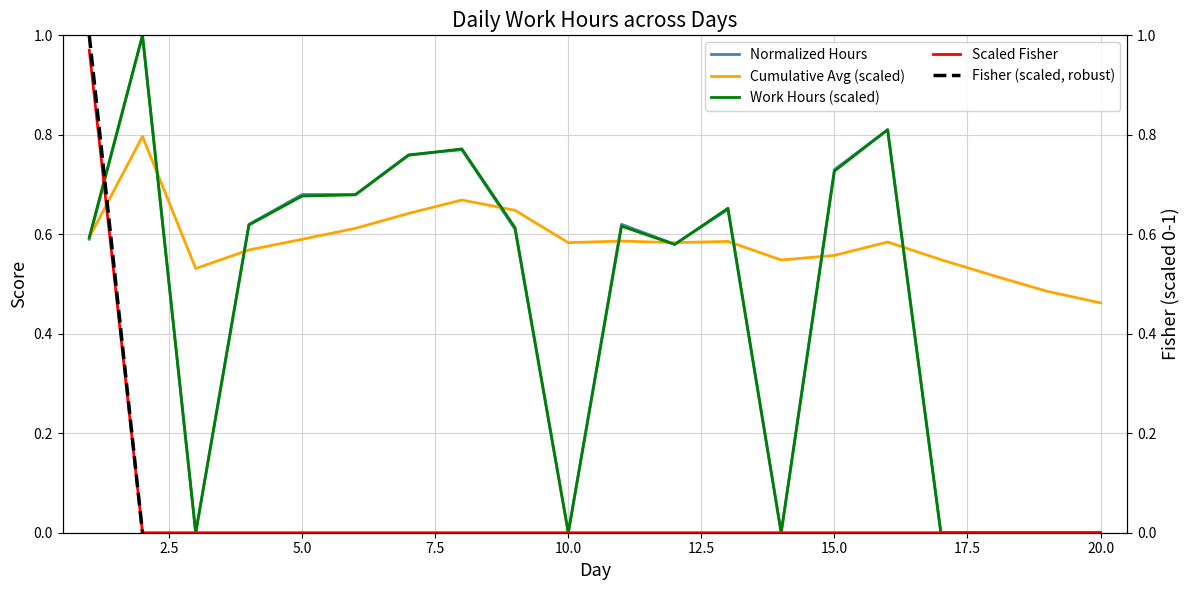

The Scaled Fisher series shows 0.0 at 19. True or false?

True